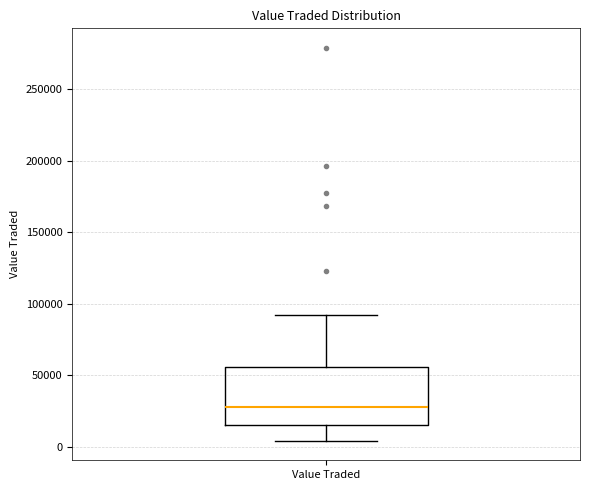

Transcribe this box plot: give where the median line is, the range the box spans, and where the two whiskers end, as read against the y-axis. The values are not printed on the chart, so give them approximately, as read against the axis.

median 30000, box 15000 to 55000, whiskers 5000 to 90000